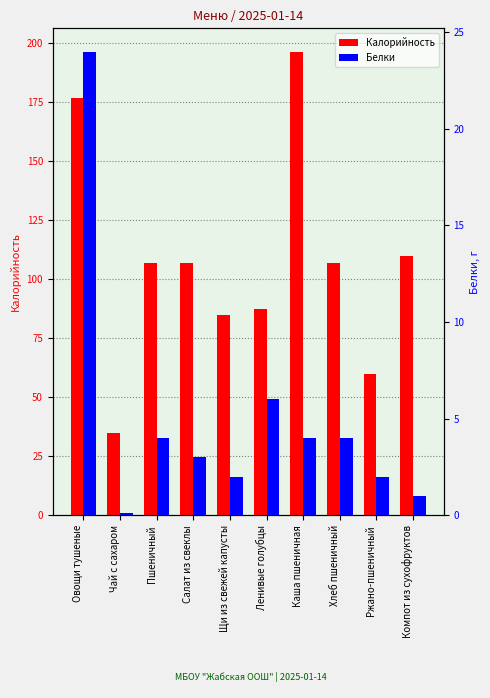

At which category is the sum across all series the highest?

Овощи тушеные